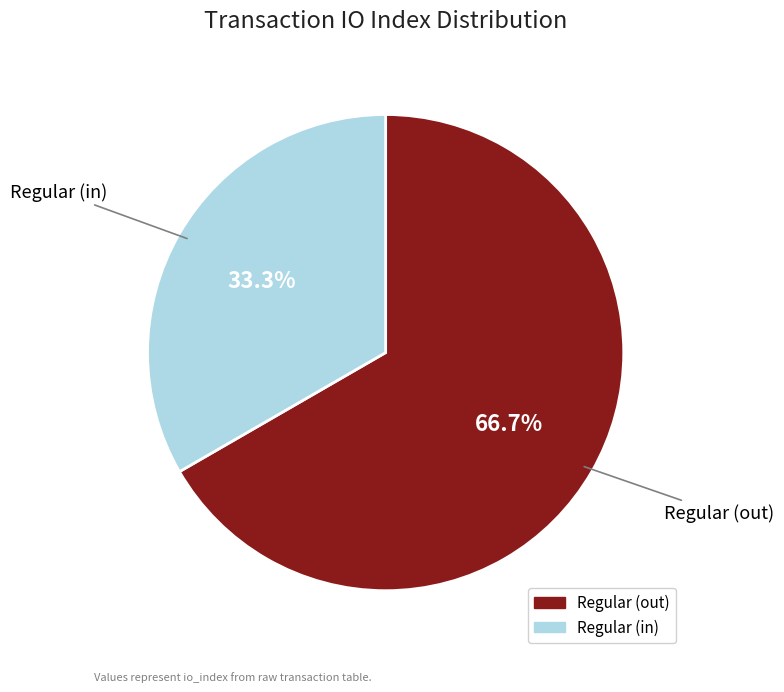

Is there a majority slice in this chart?

Yes